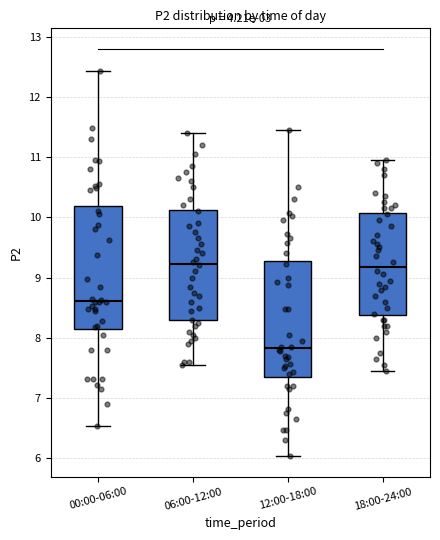

Where does the lower whisker of the box for 12:00-18:00 end on the y-axis? The values are not printed on the chart, so give them approximately, as read against the axis.

6.0